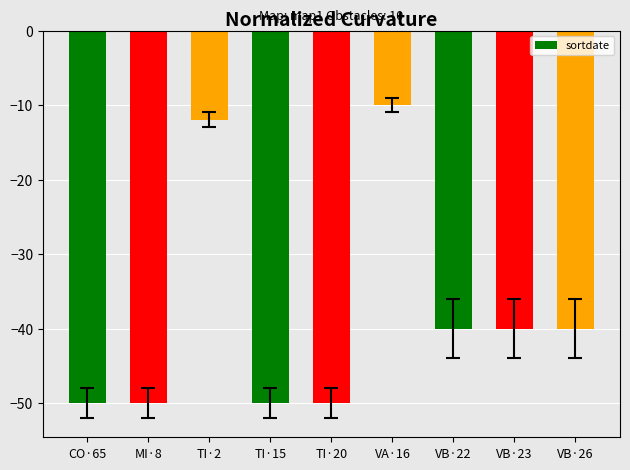

The chart shows a value of -16 at VA·16. True or false?

False